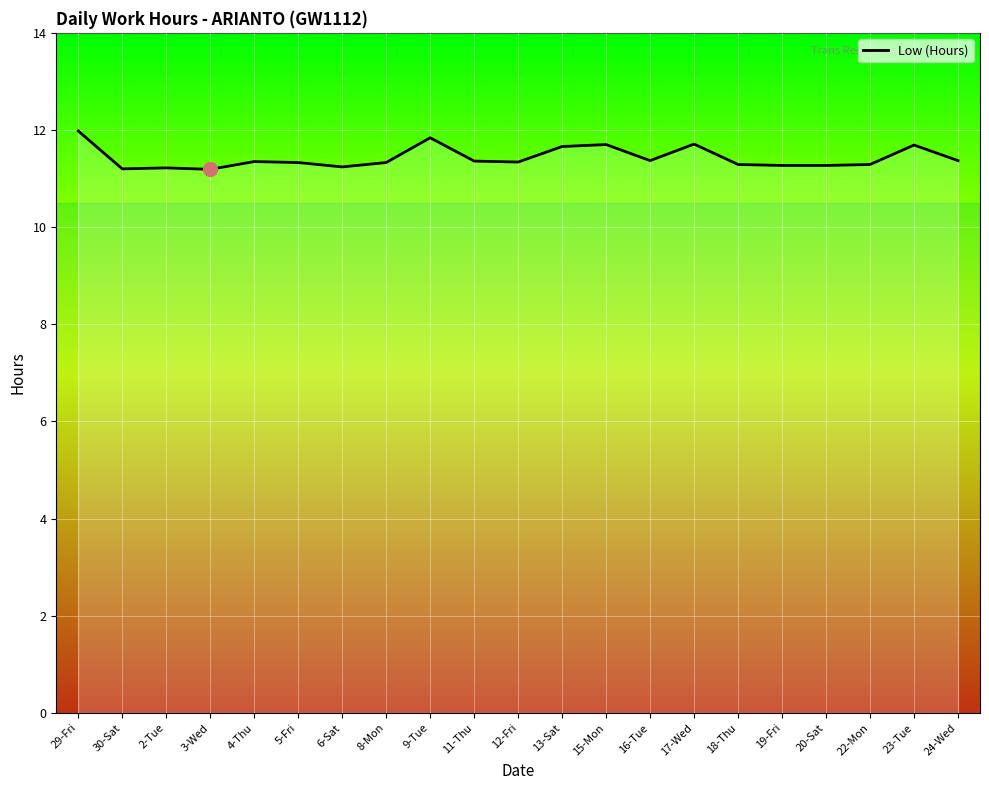

The chart shows a value of 11.4 at 24-Wed. True or false?

True